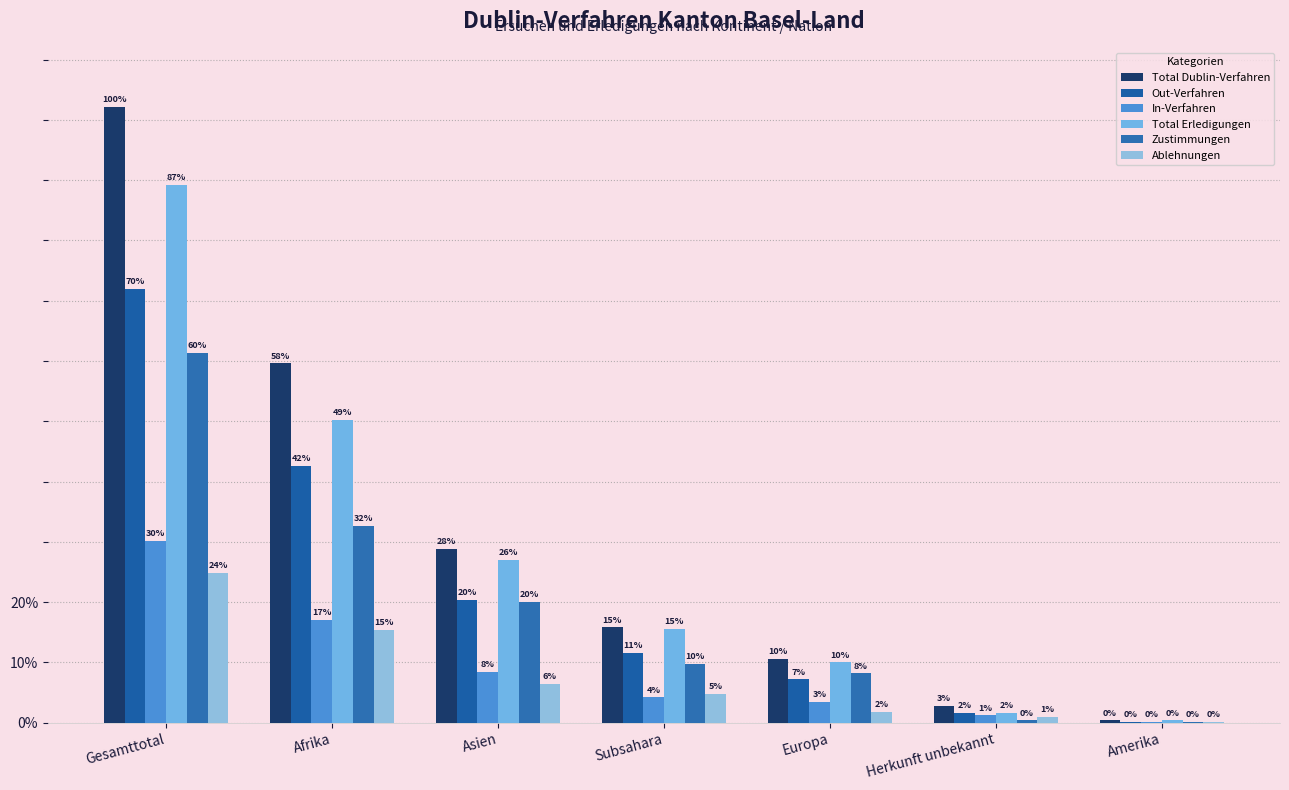

Which category has the highest value across all series?

Gesamttotal